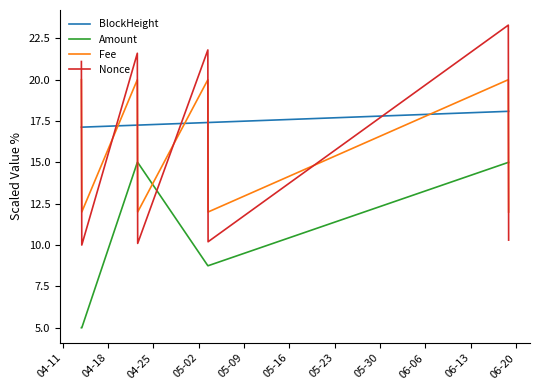

True or false: BlockHeight and Nonce intersect in this chart.

True